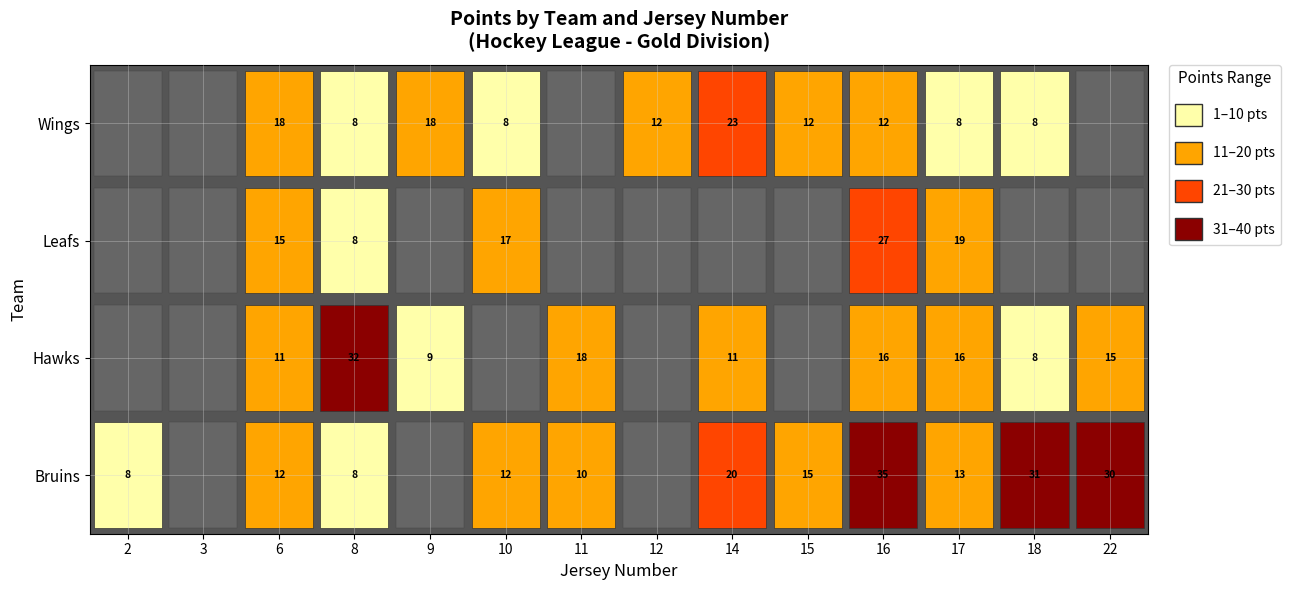

At which label does Wings first exceed 8?

6